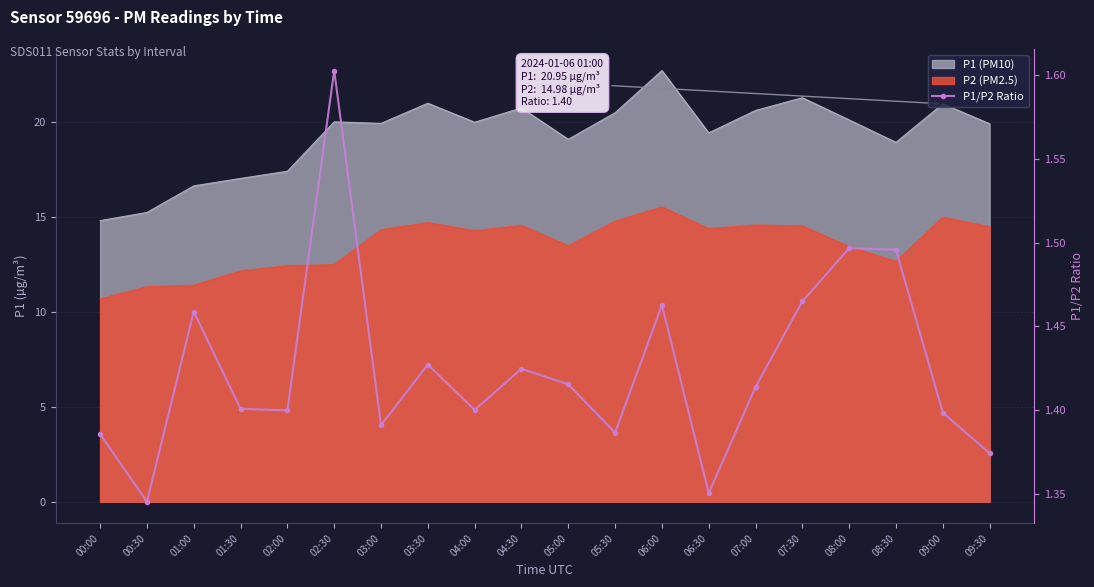

Reading right to left, what are all the values shown in this chart?

09:30=1.4	09:00=1.4	08:30=1.5	08:00=1.5	07:30=1.5	07:00=1.4	06:30=1.4	06:00=1.5	05:30=1.4	05:00=1.4	04:30=1.4	04:00=1.4	03:30=1.4	03:00=1.4	02:30=1.6	02:00=1.4	01:30=1.4	01:00=1.5	00:30=1.3	00:00=1.4